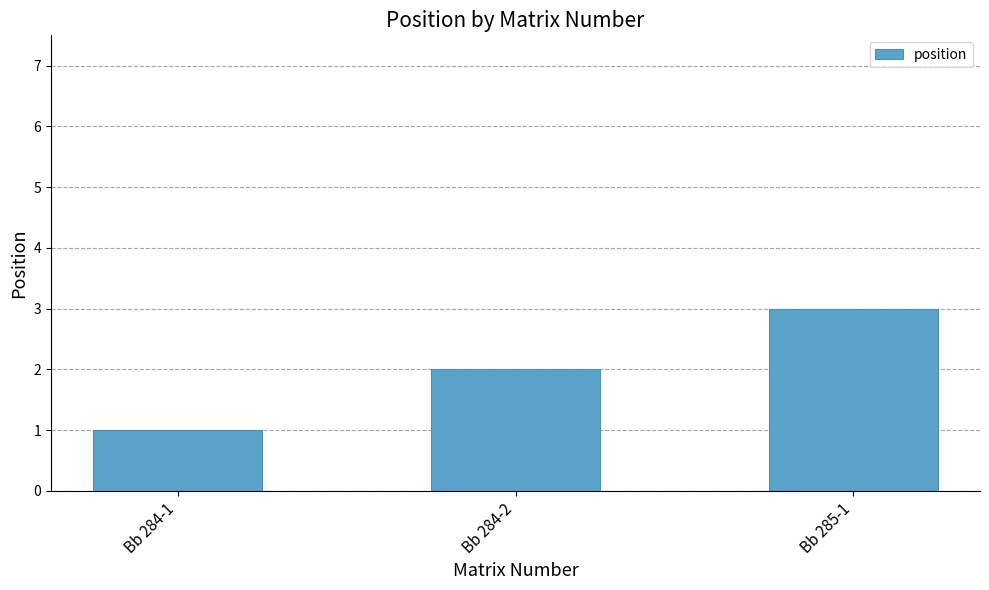

List the labels in order of value, largest first.

Bb 285-1, Bb 284-2, Bb 284-1